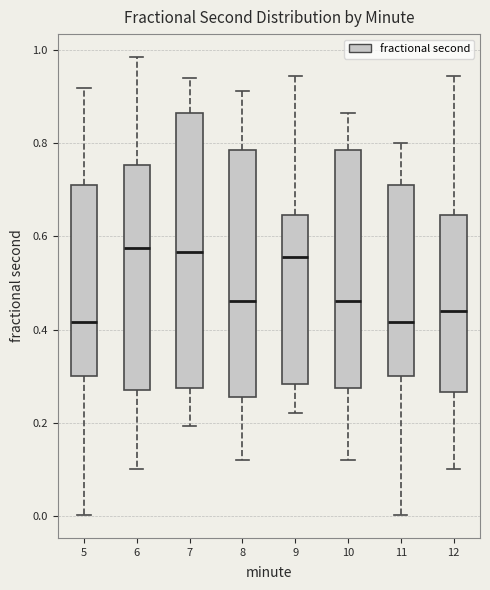

Where is the lower edge of the box at x = 5 on the y-axis? The values are not printed on the chart, so give them approximately, as read against the axis.

0.30